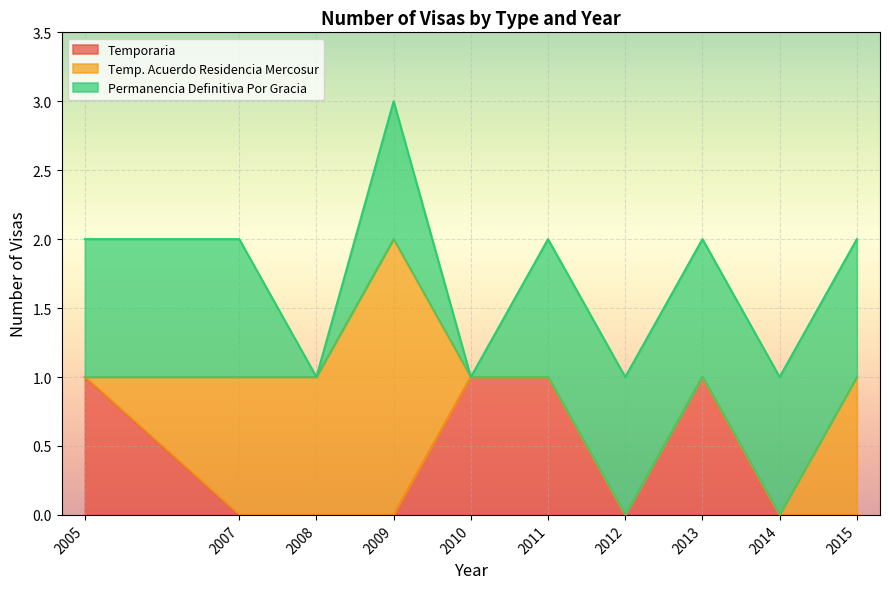

At which category is the sum across all series the highest?

2009